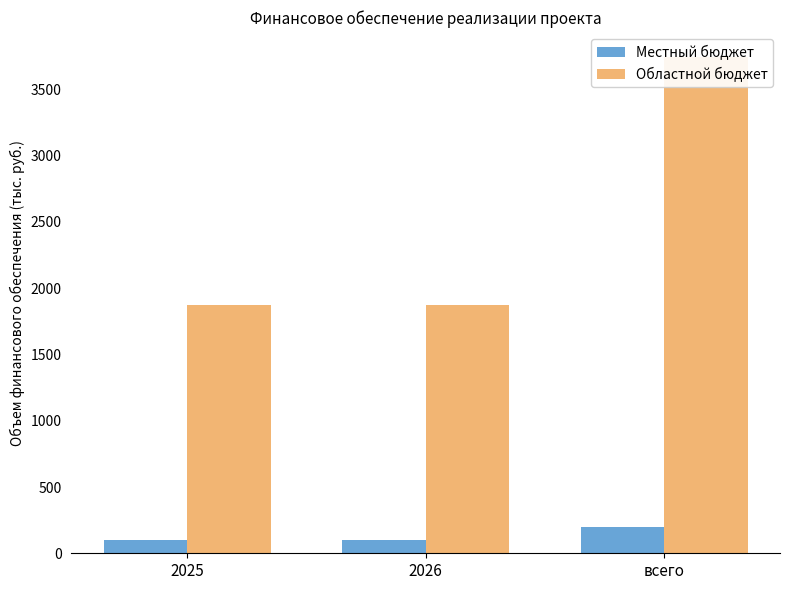

What is the difference between the Местный бюджет values at всего and 2025?

98.6